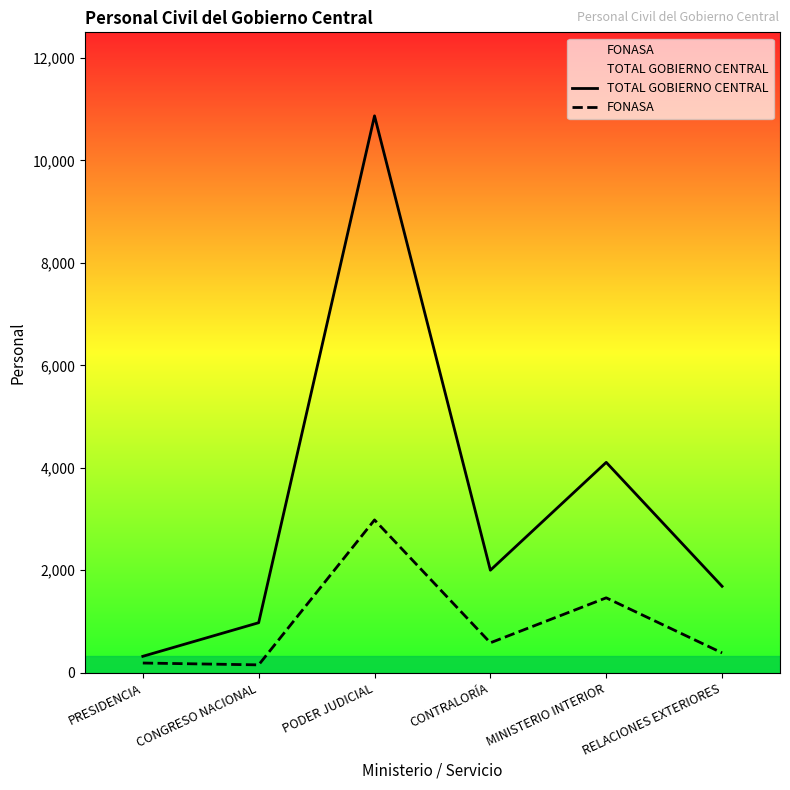

How many data points in FONASA are less than 583?

3